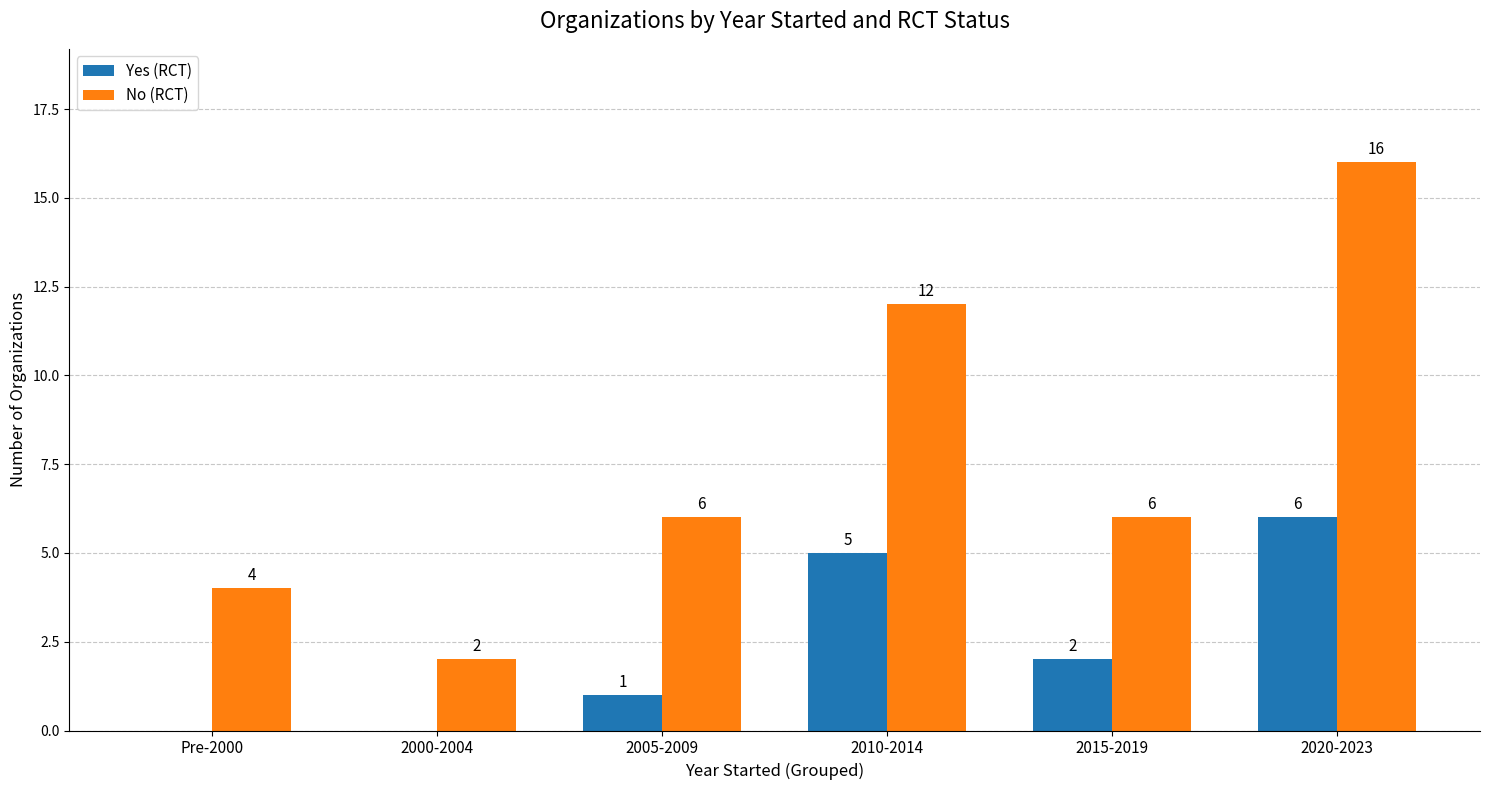

Between Pre-2000 and 2010-2014, which series saw the biggest shift?

No (RCT)